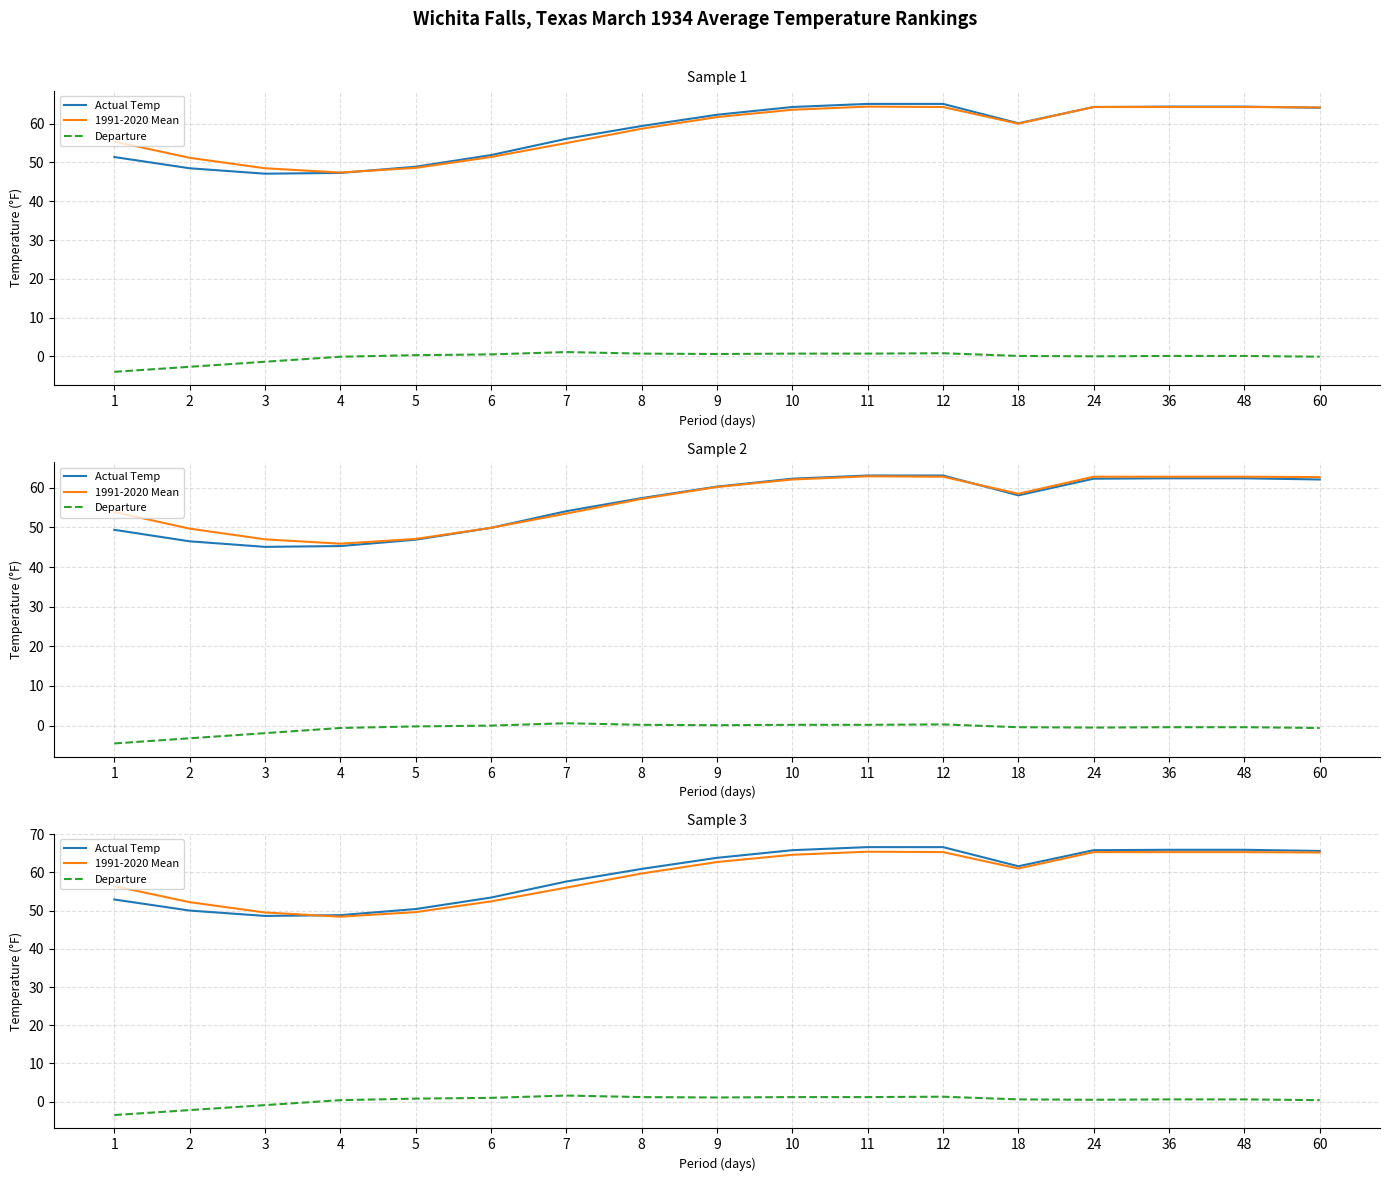

At which label does 1991-2020 Mean reach its minimum?

4